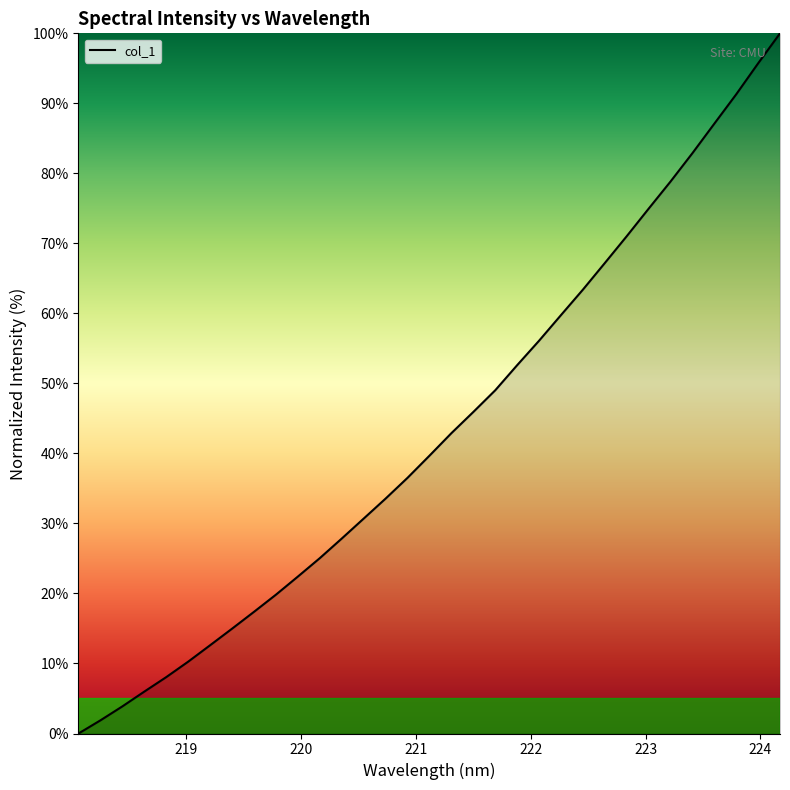

Reading right to left, list all the values displayed in this chart.

100.0	95.7	91.3	87.1	82.9	78.8	75.0	71.0	67.2	63.4	59.8	56.1	52.6	49.0	45.9	42.9	39.7	36.5	33.6	30.7	27.8	25.1	22.4	19.8	17.4	15.0	12.6	10.3	8.1	6.0	3.9	1.9	0.0